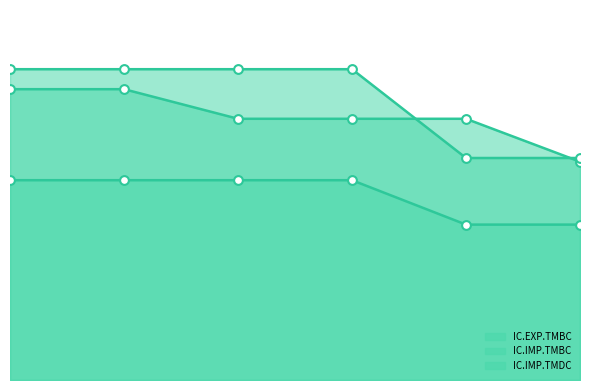

Is the value of IC.IMP.TMBC at 2017 greater than the value of IC.EXP.TMBC at 2015?

No